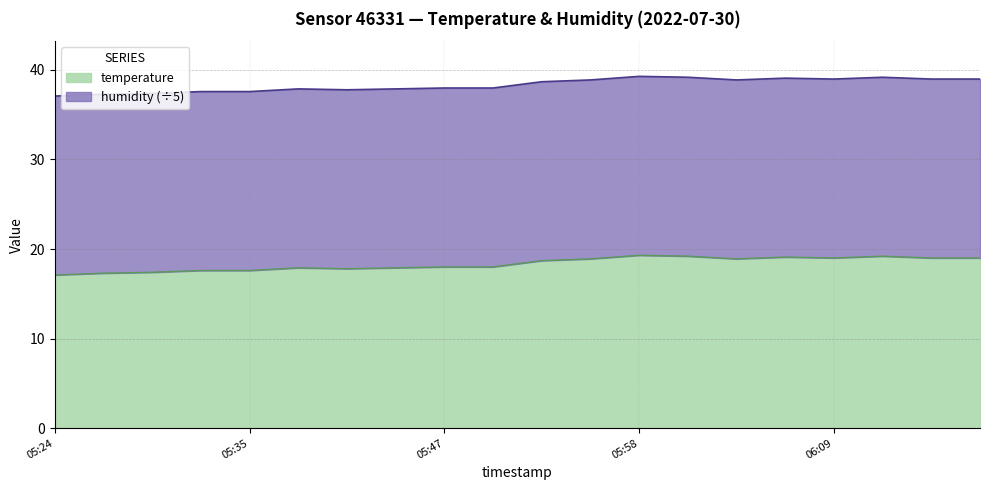

Reading left to right, what are all the values shown in this chart?

37.1	37.3	37.4	37.6	37.6	37.9	37.8	37.9	38.0	38.0	38.7	38.9	39.3	39.2	38.9	39.1	39.0	39.2	39.0	39.0